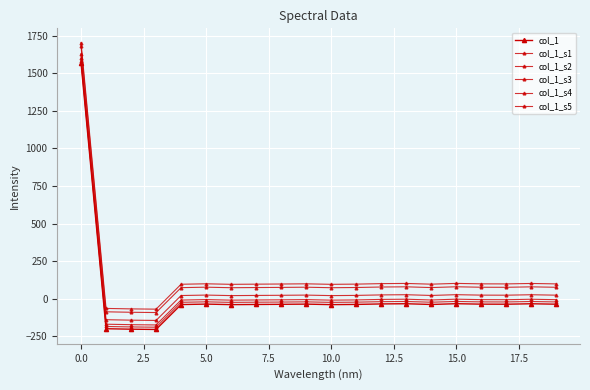

Is this an area chart (filled region under the line)?

No